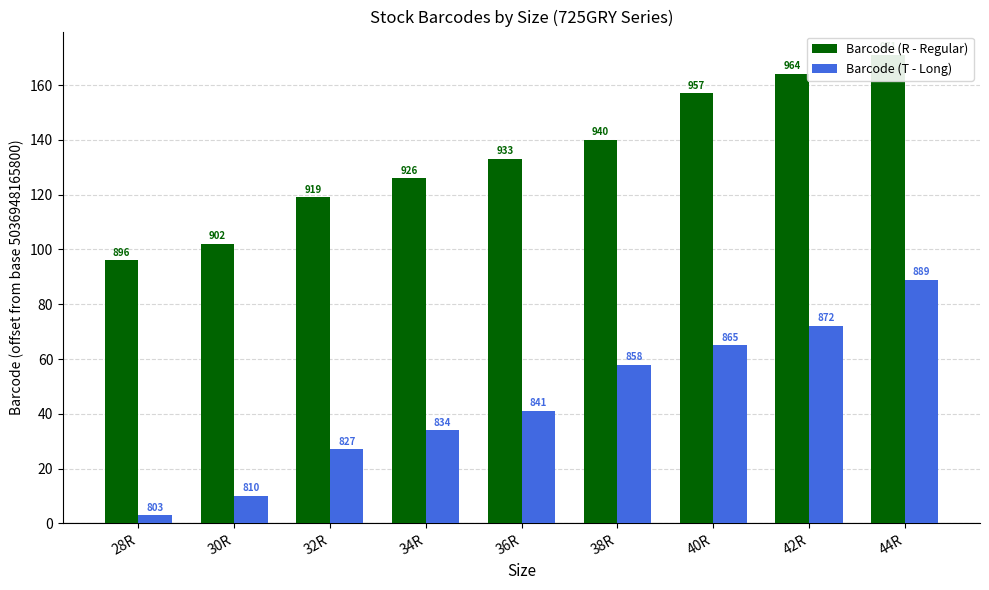

True or false: Barcode (R - Regular) has a value of 276 at 42R.

False